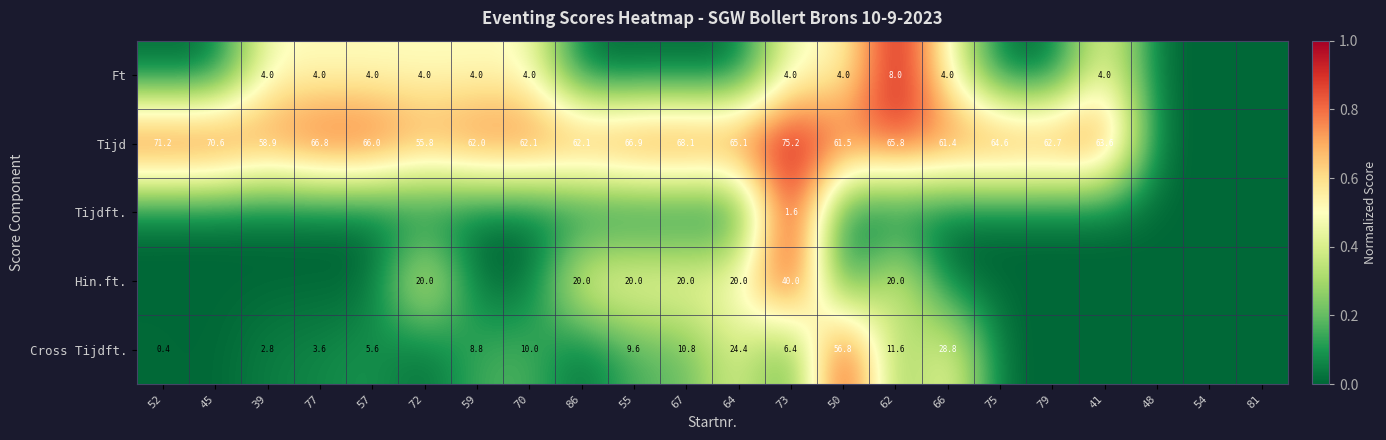

Is it true that Cross Tijdft. equals 10.8 at 67?

True